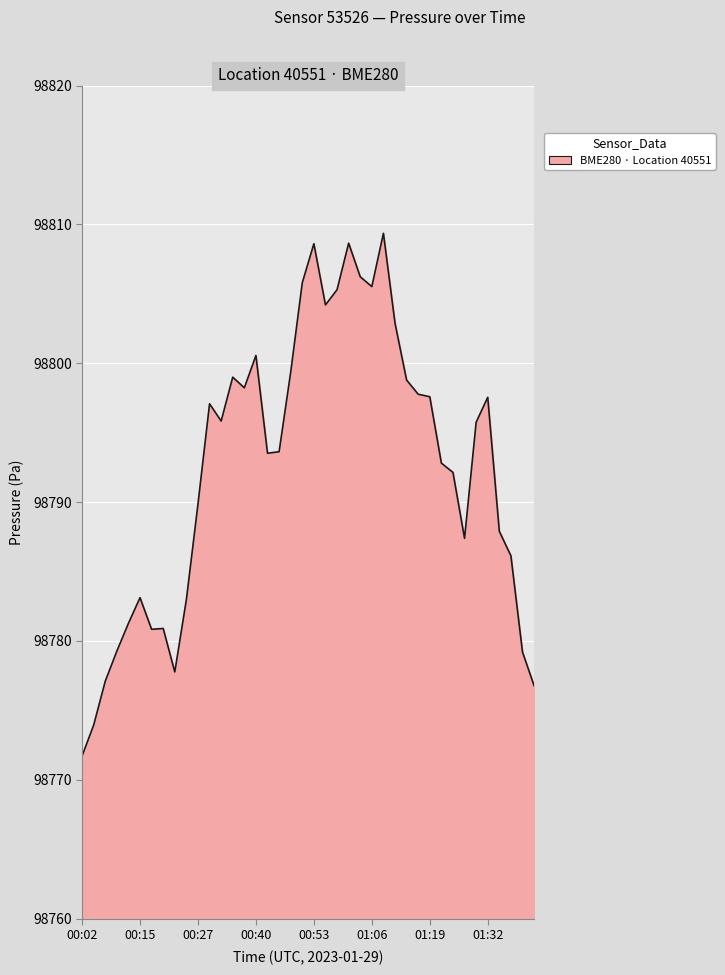

Does the chart have visible grid lines?

Yes